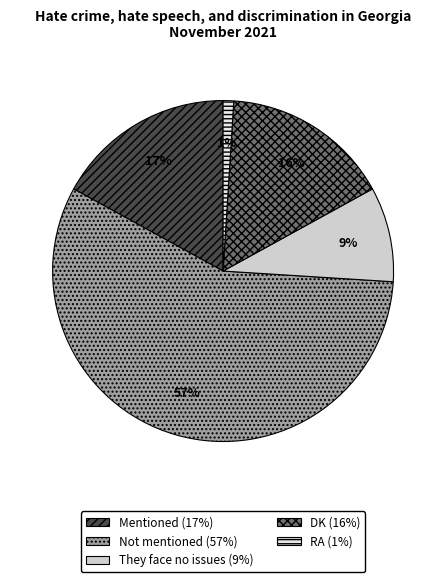

Do RA and They face no issues together represent more than half of the pie?

No